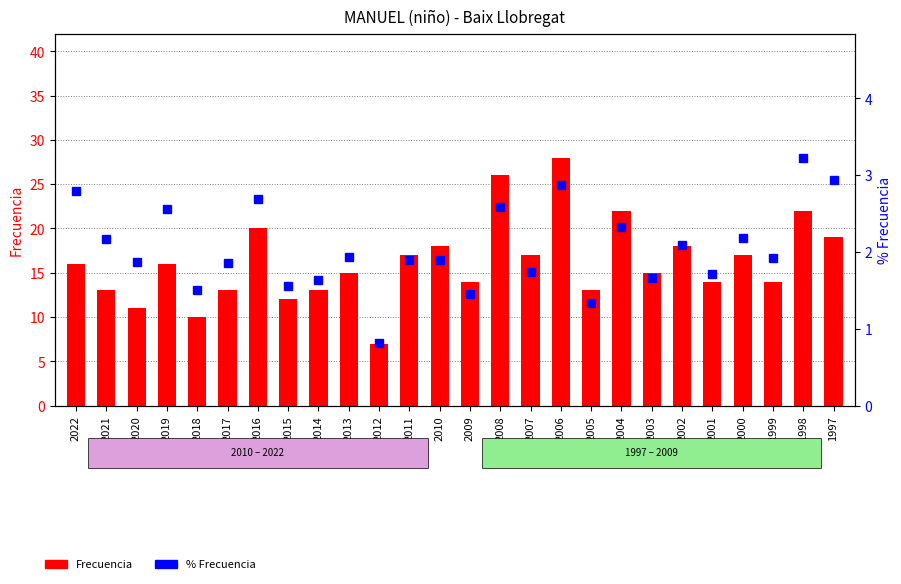

What are all the series names shown in the legend?

Frecuencia, % Frecuencia